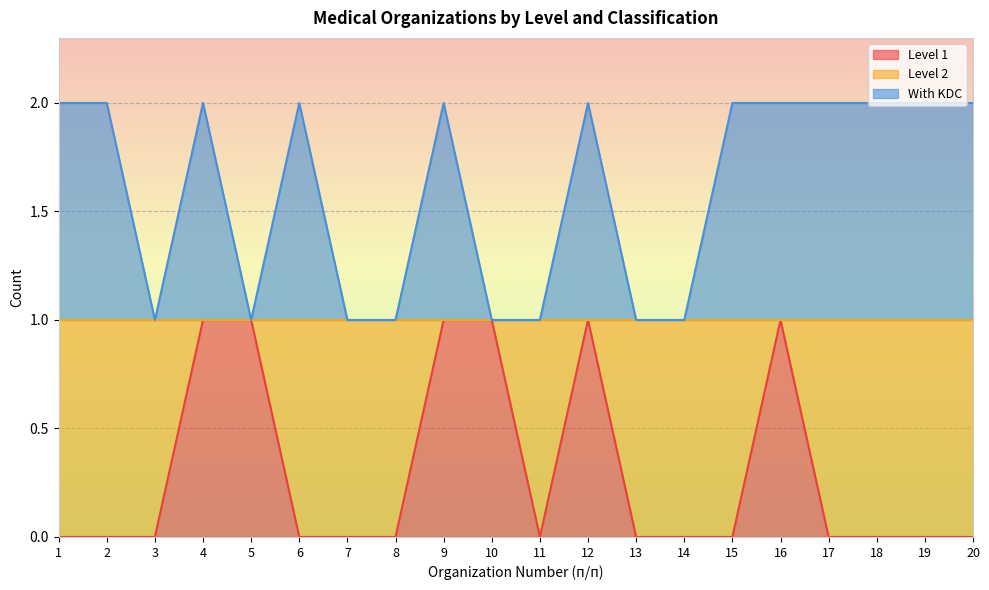

The Level 1 series shows 1 at 9. True or false?

True